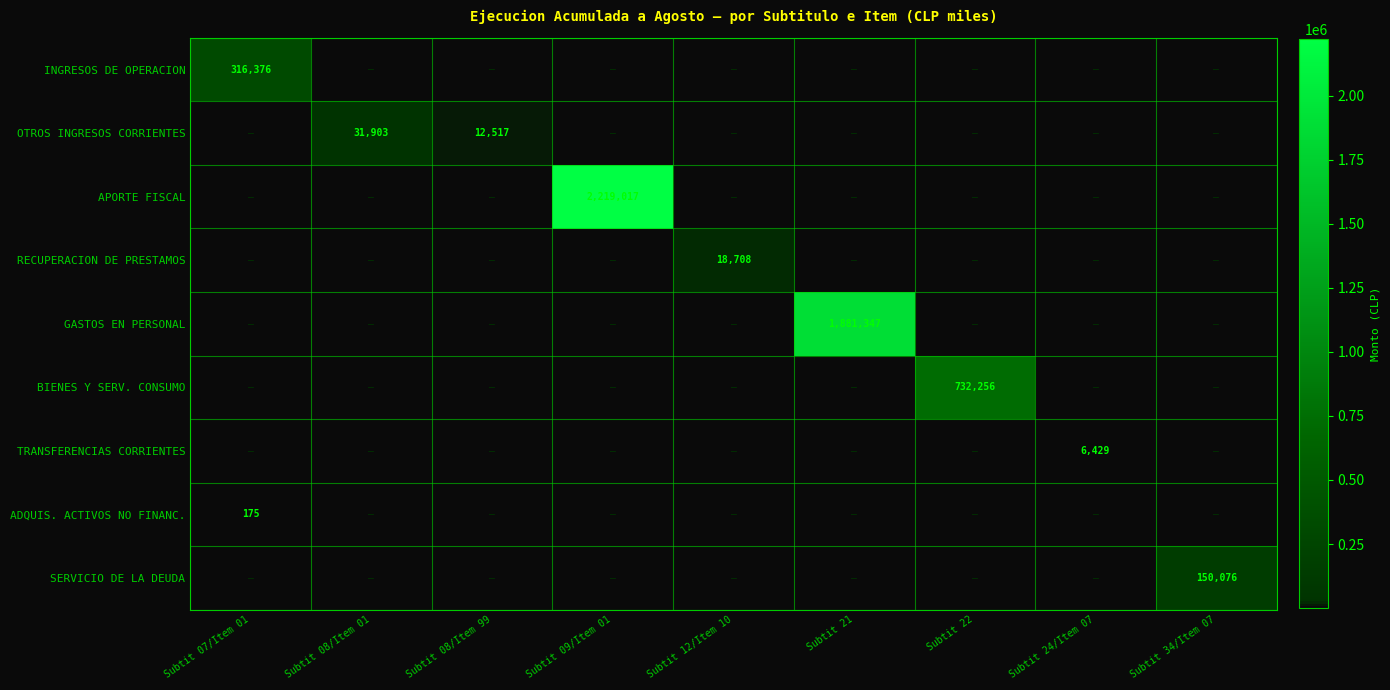

Which label corresponds to the largest value in the chart?

Subtit 09/Item 01